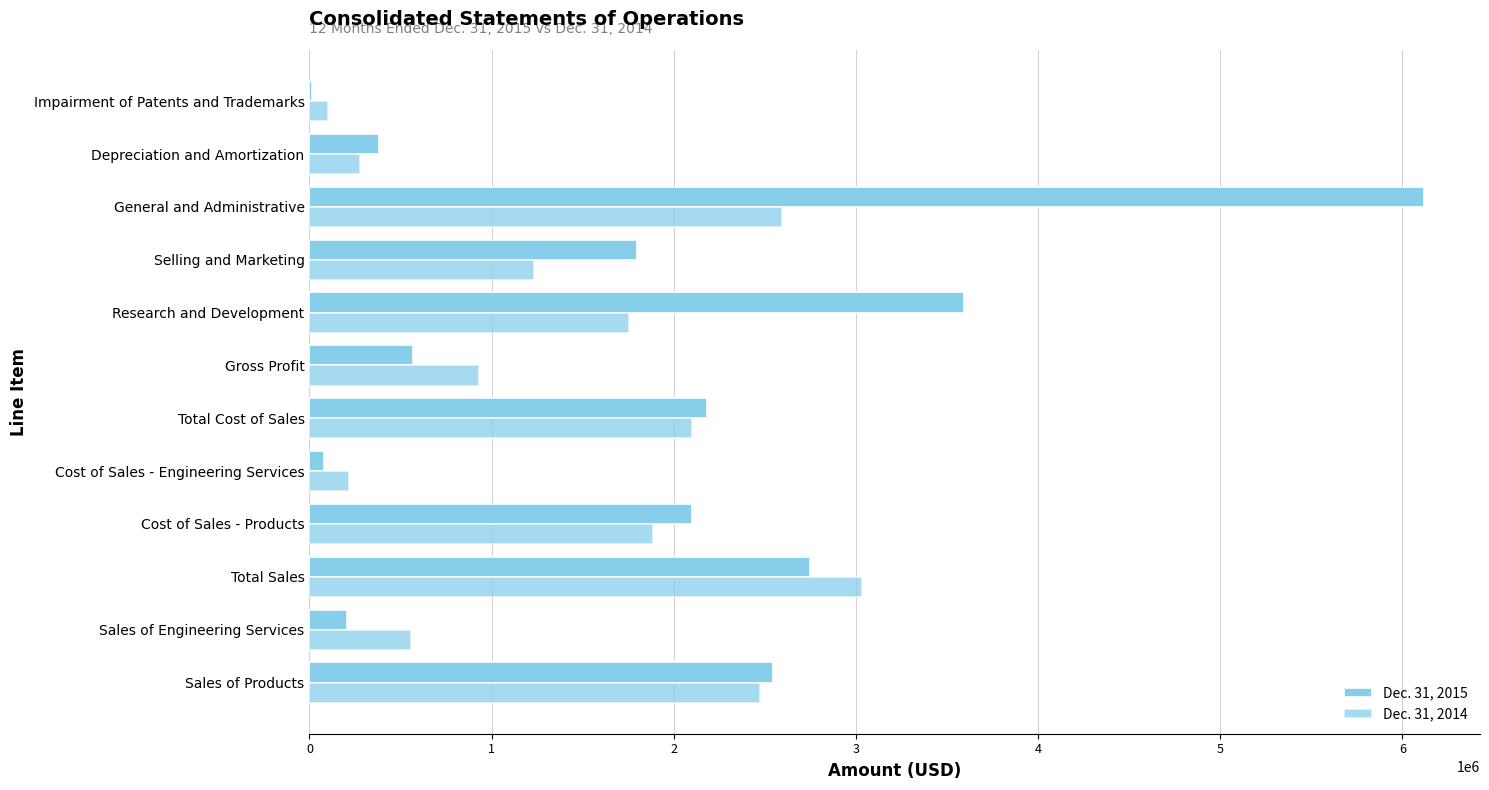

Count the number of data series in this chart.

2